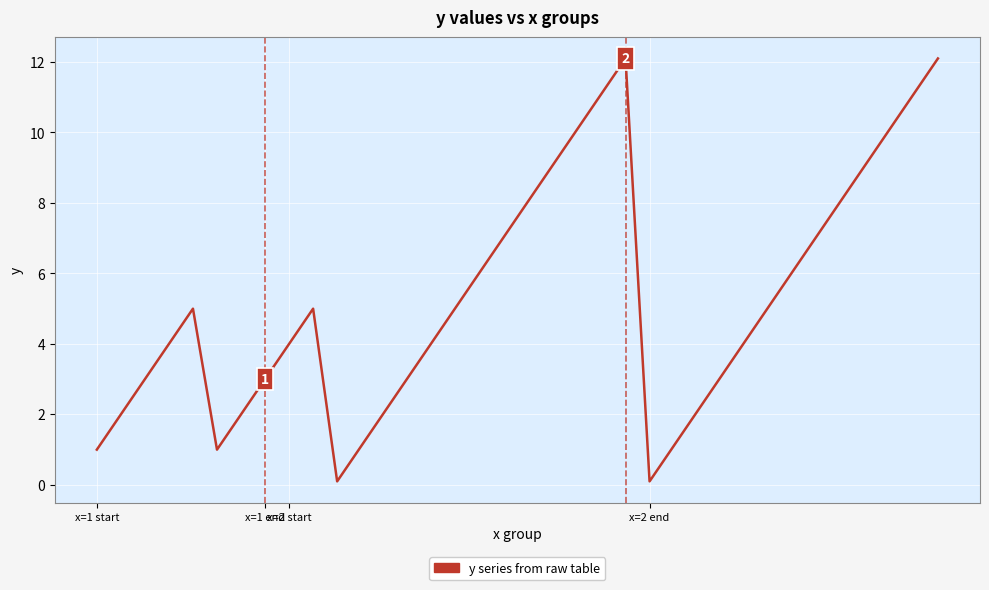

What is the maximum value shown in the chart?

12.1